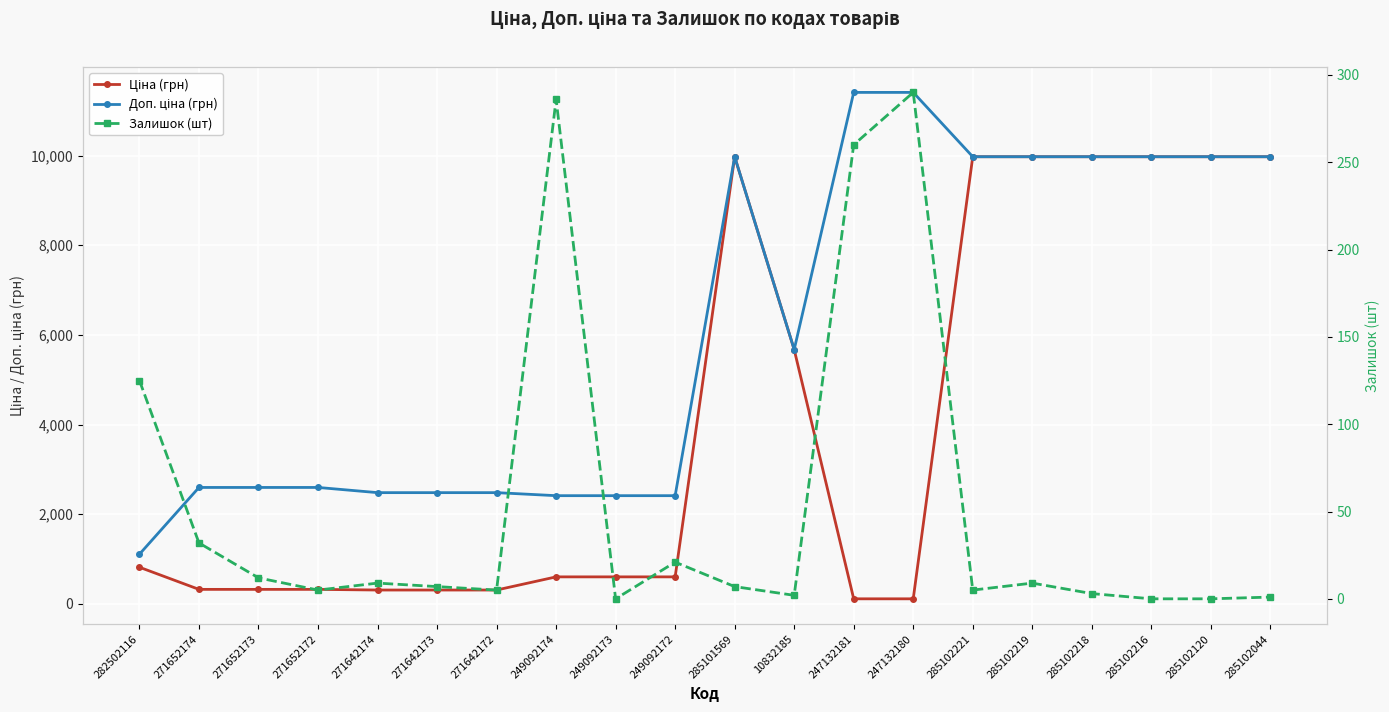

True or false: Доп. ціна (грн) and Ціна (грн) intersect in this chart.

False